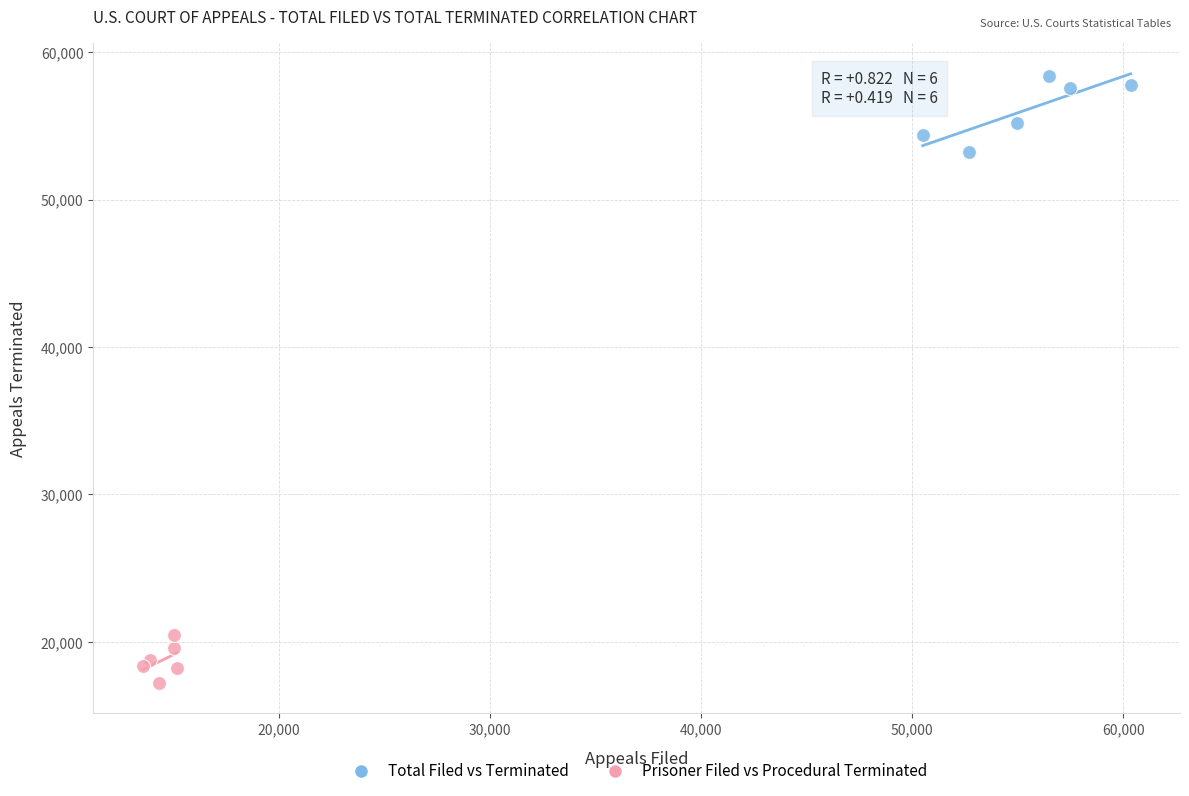

Which series reaches the minimum Y coordinate?

Prisoner Filed vs Procedural Terminated